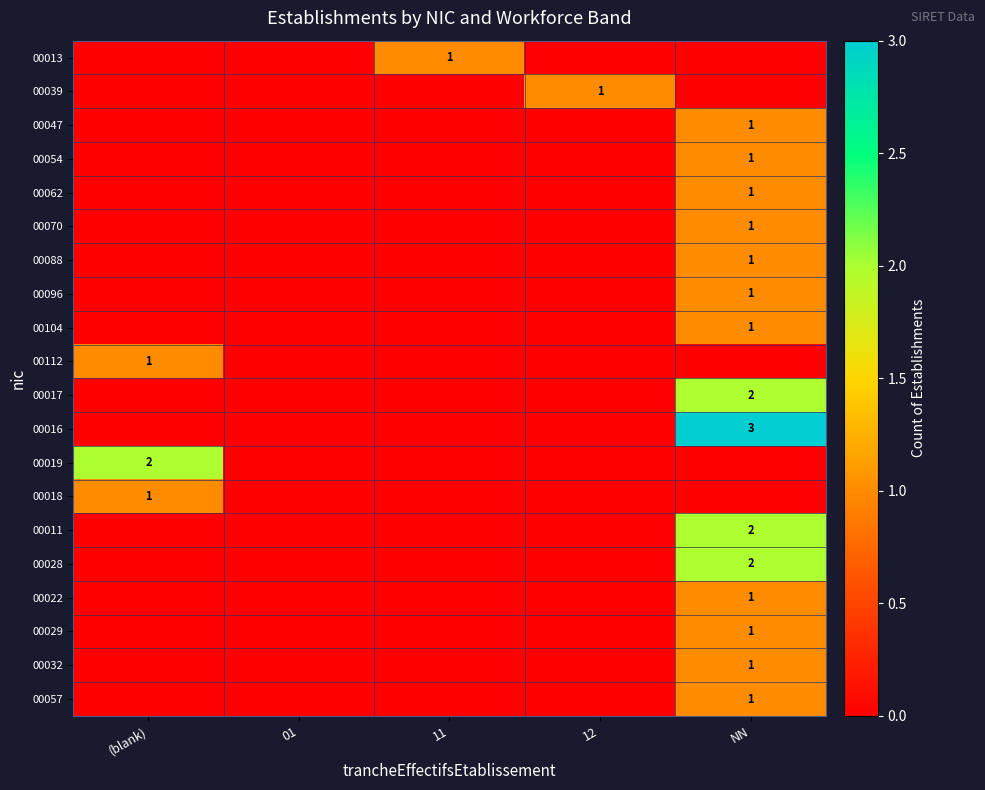

Is it true that 00062 equals 1 at NN?

True